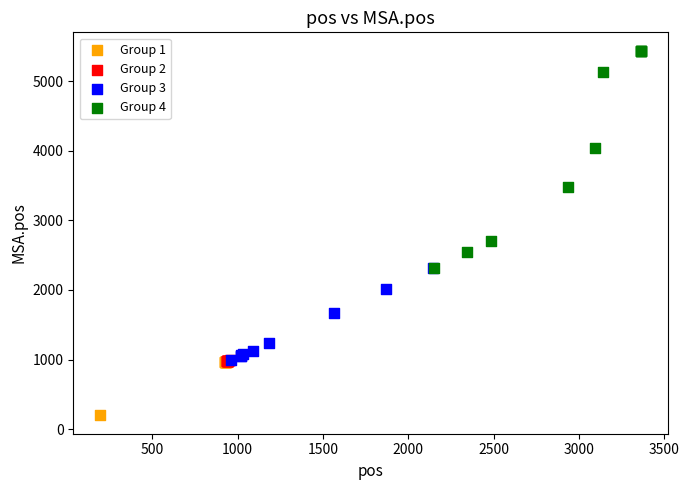

Which series has the largest Y range (max minus min)?

Group 4